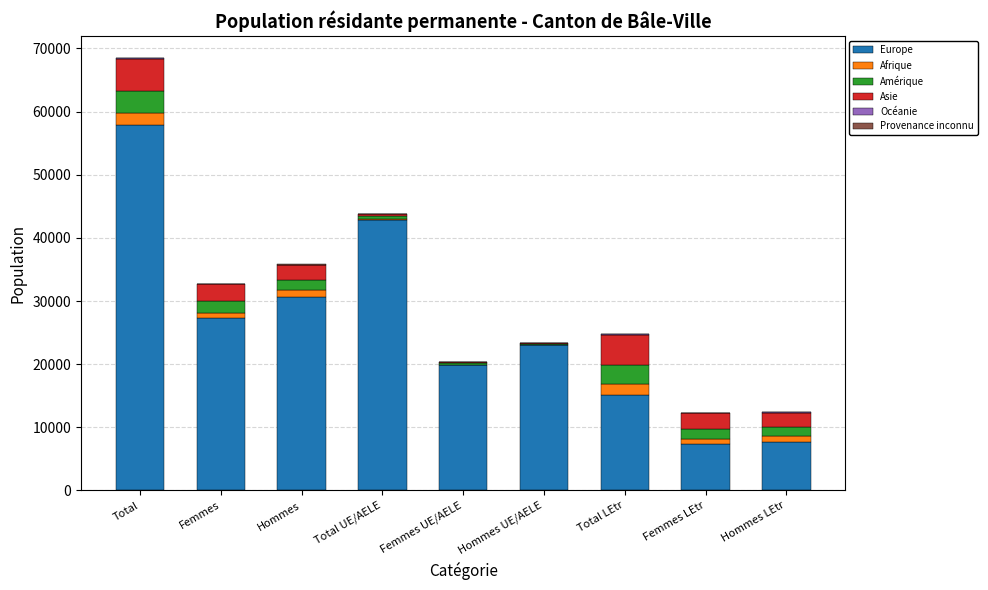

At which category is the sum across all series the highest?

Total